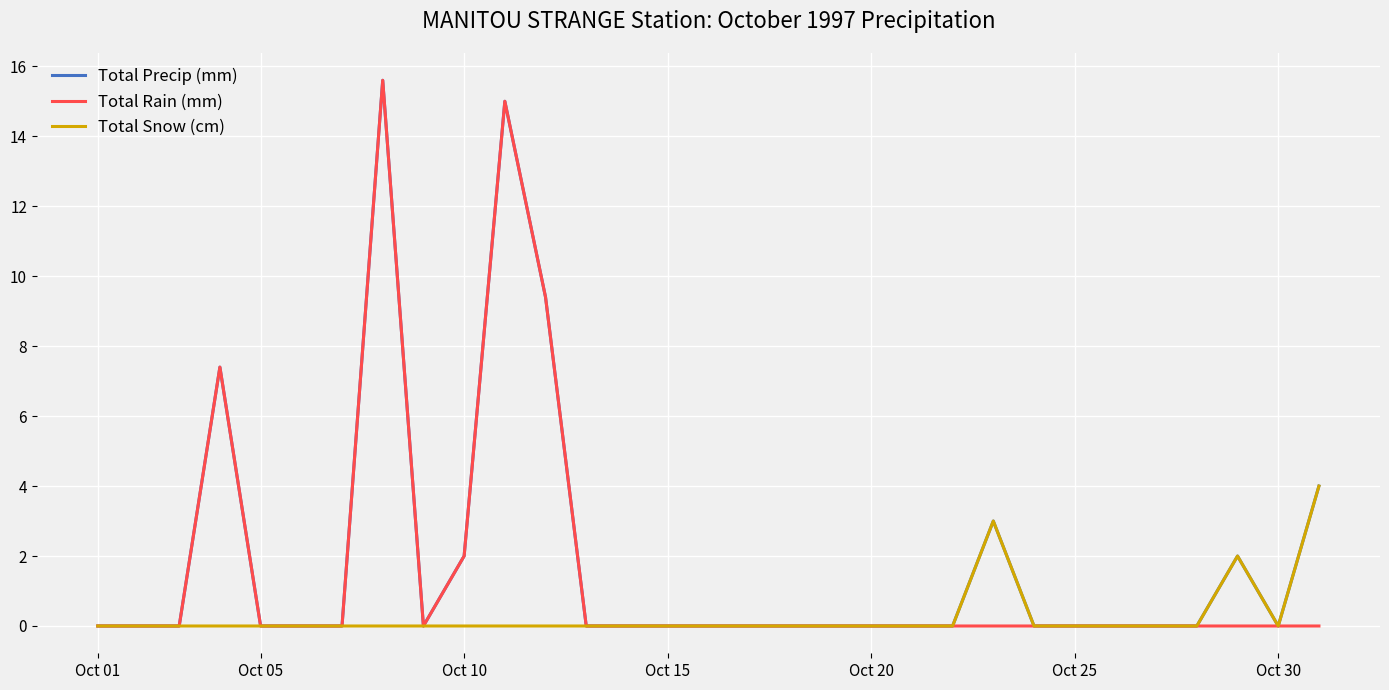

What is the greatest value displayed?

15.6